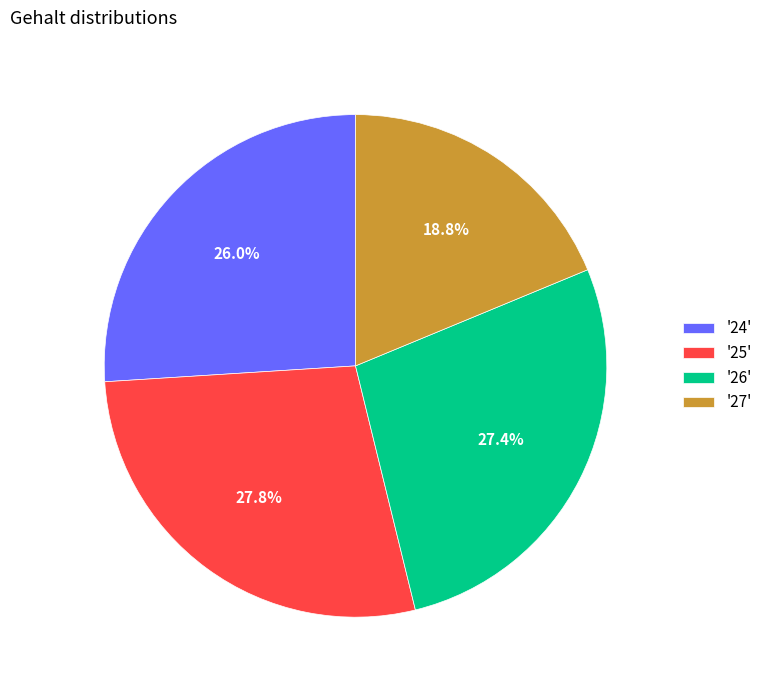

Which category has the smallest portion of the pie?

'27'